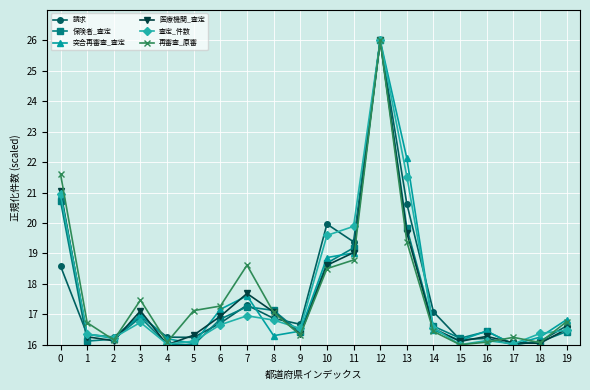

What is the value of the 保険者_査定 point at the 8th from the left?

17.2